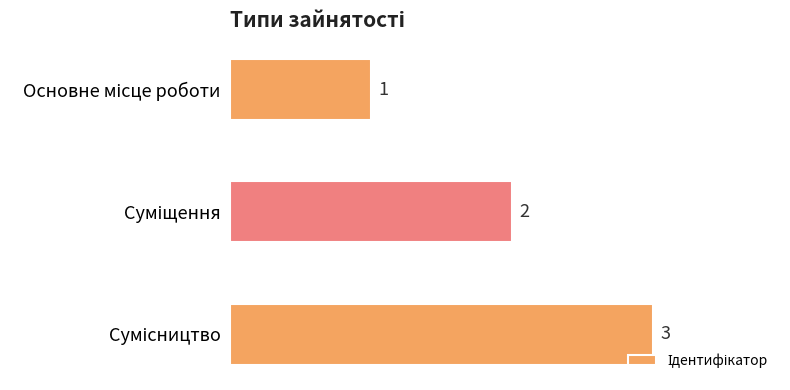

What is the maximum value shown in the chart?

3